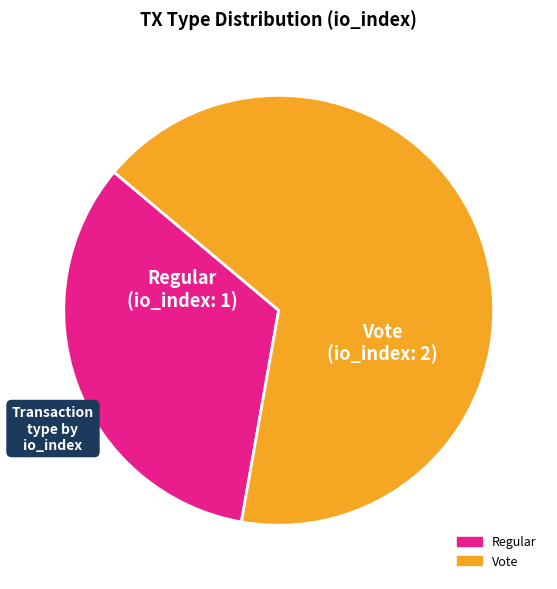

The Vote slice represents 67% of the pie. True or false?

True